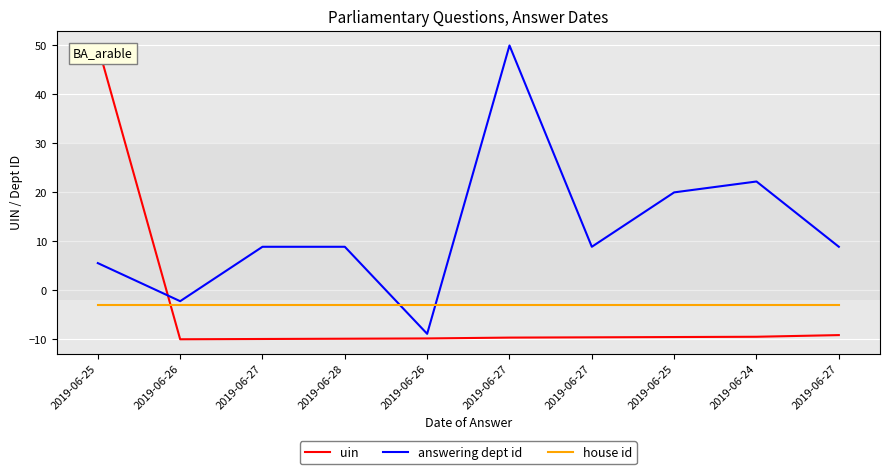

Which has a higher value, 2019-06-27 or 2019-06-25?

2019-06-25